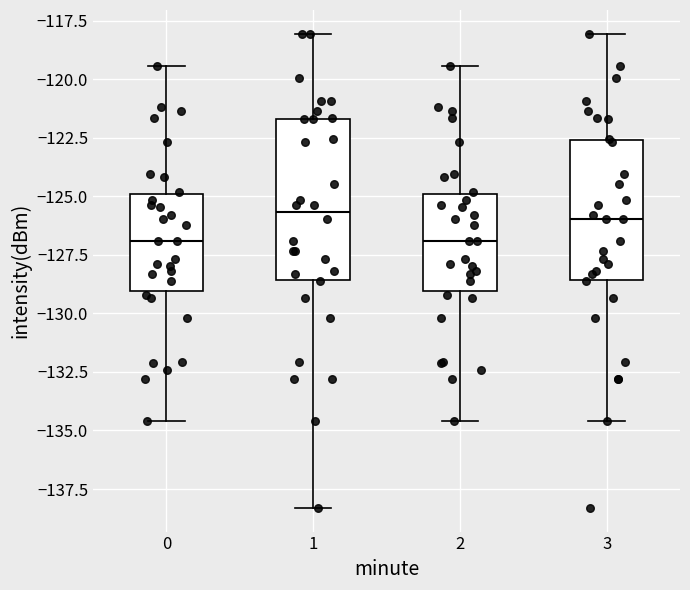

Reading left to right, read every box against the y-axis: the position of its median line, the range the box covers, and the ends of its whiskers. The values are not printed on the chart, so give them approximately, as read against the axis.

0: median -127.0, box -129.0 to -125.0, whiskers -134.5 to -119.5
1: median -125.5, box -128.5 to -121.5, whiskers -138.5 to -118.0
2: median -127.0, box -129.0 to -125.0, whiskers -134.5 to -119.5
3: median -126.0, box -128.5 to -122.5, whiskers -134.5 to -118.0